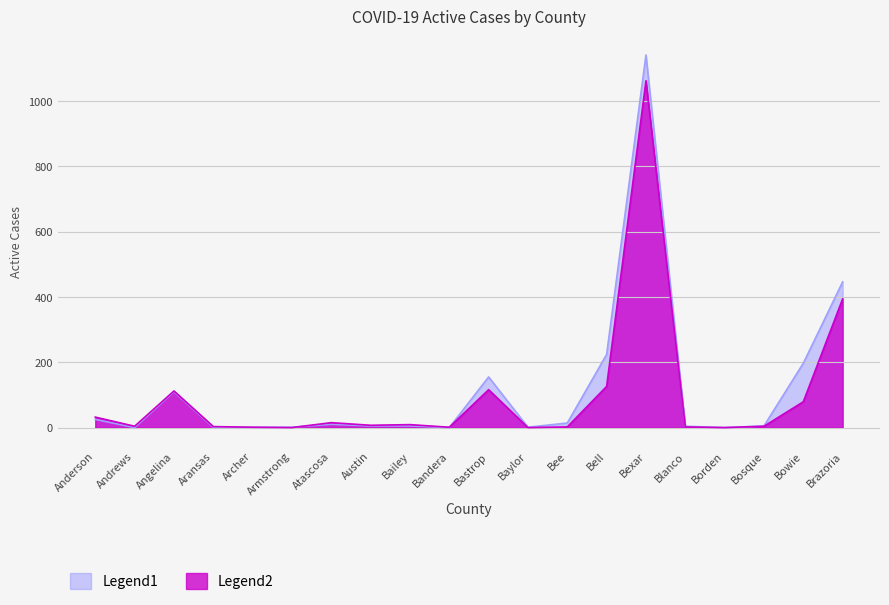

What is the label of the 13th point from the right?

Austin